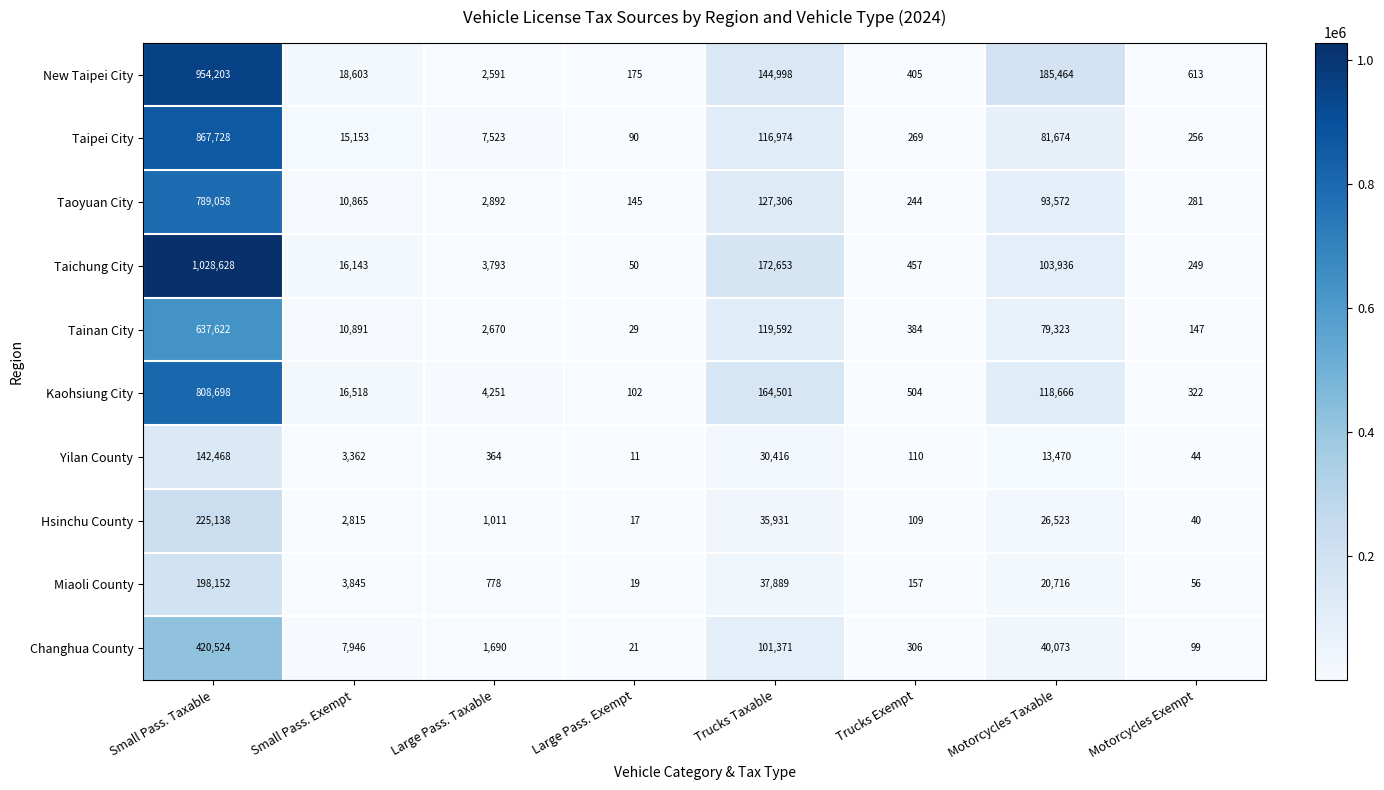

At which label does Kaohsiung City reach its peak?

Small Pass. Taxable